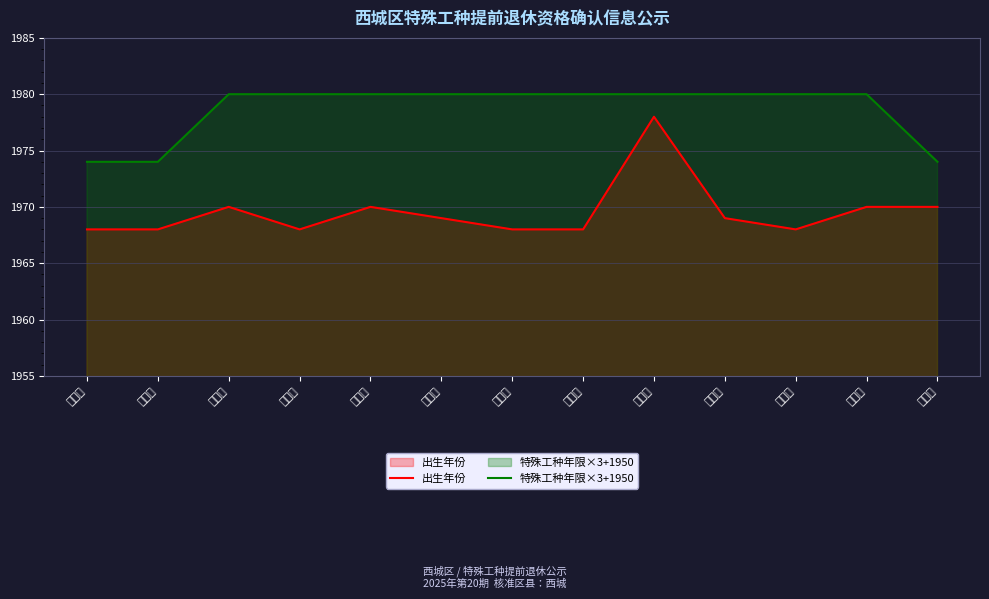

What is the maximum value for 出生年份?

1978